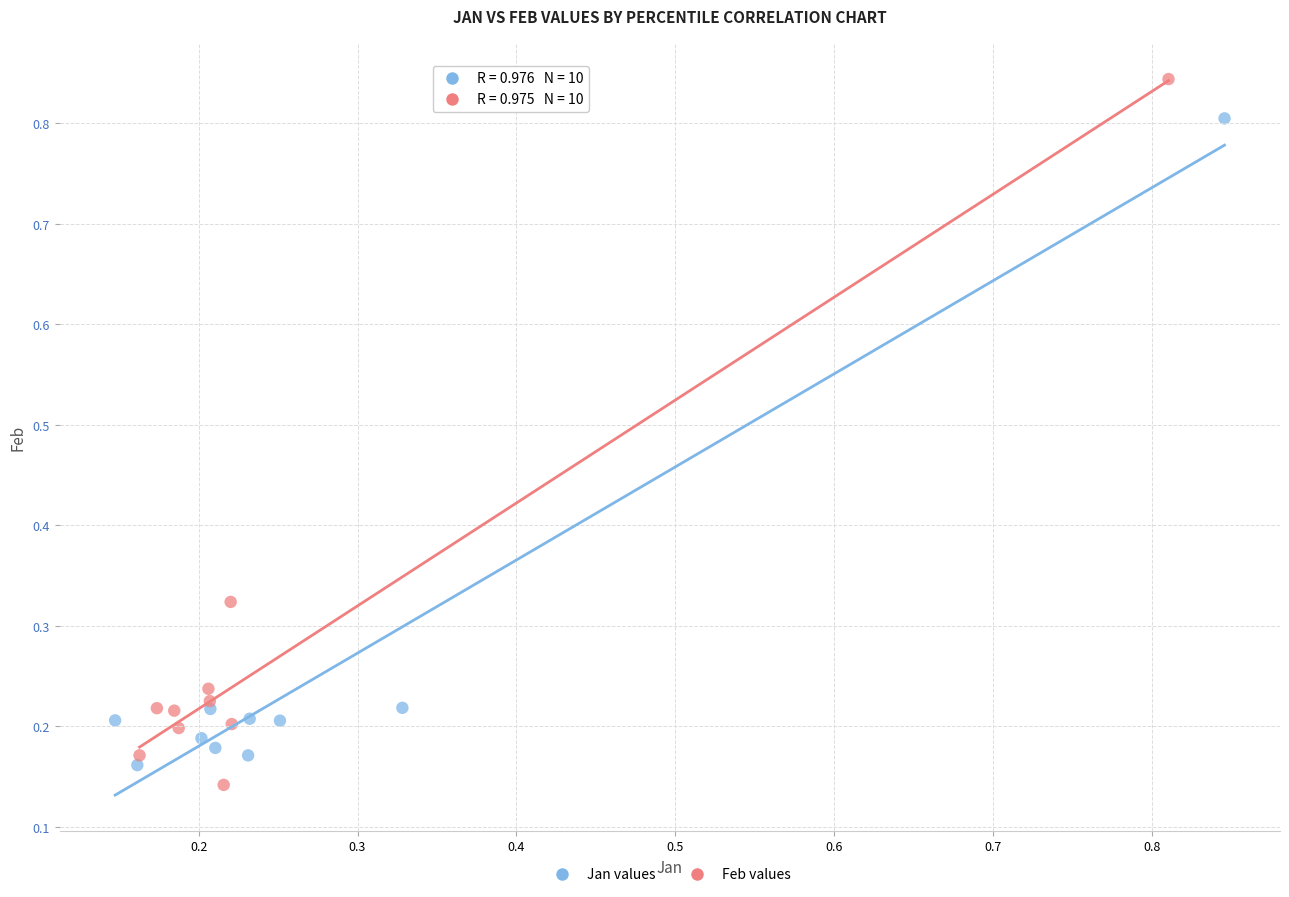

Which series has the widest spread of Y values?

Feb values